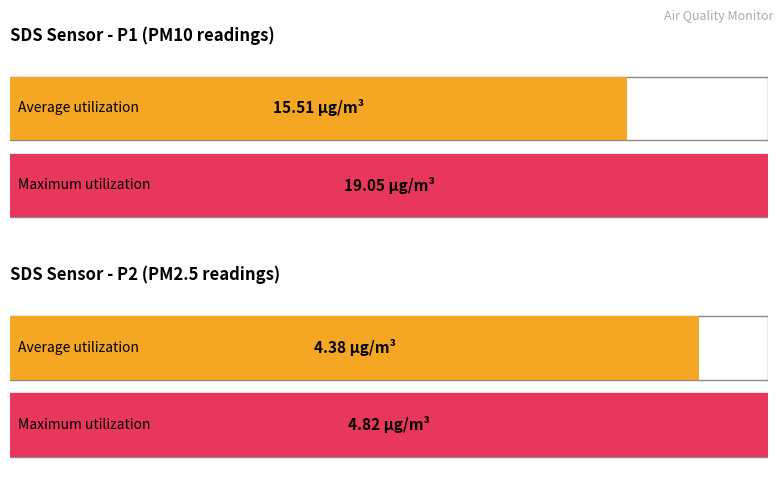

Between SDS_P1 and 7, which is larger?

SDS_P1